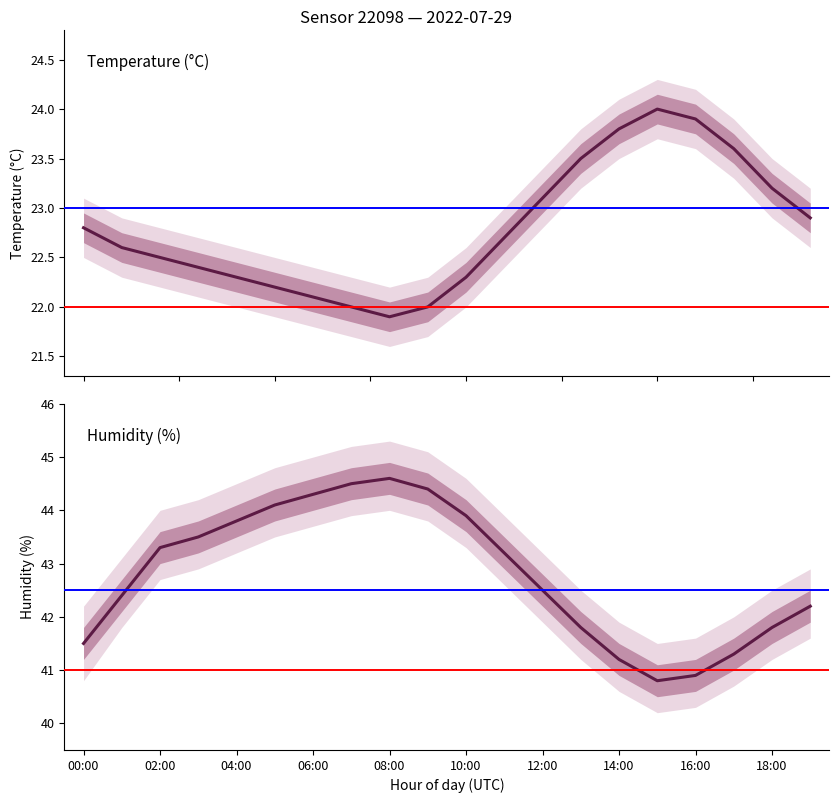

Between 06:00 and 08:00, which is larger?

06:00